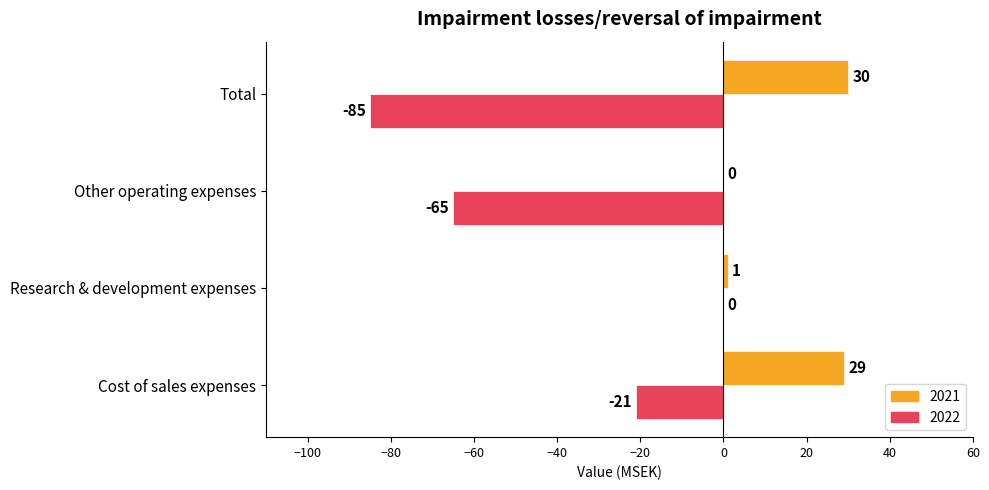

How many data points does each series have?

4